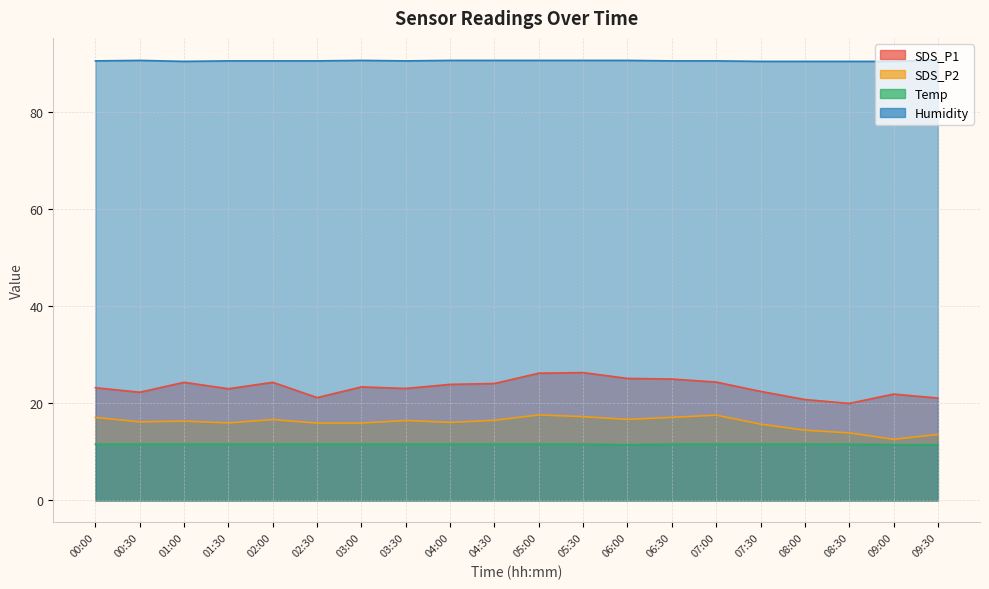

True or false: SDS_P2 has a value of 9.6 at 03:00.

False